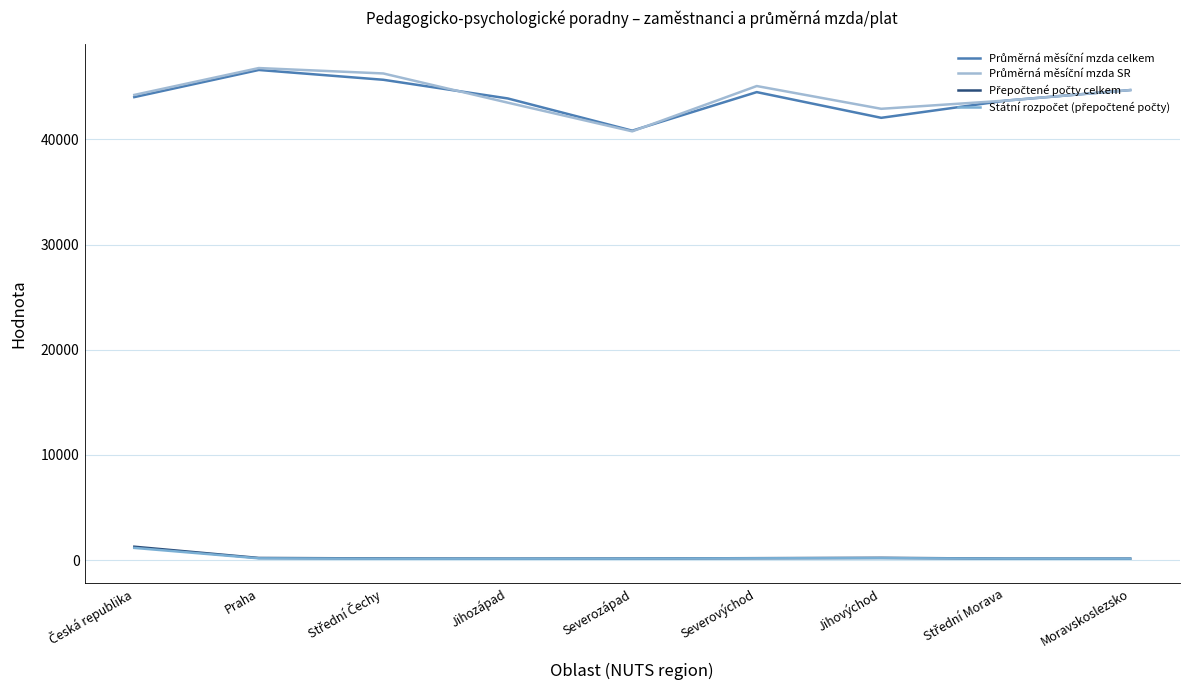

How many lines are shown in the chart?

4